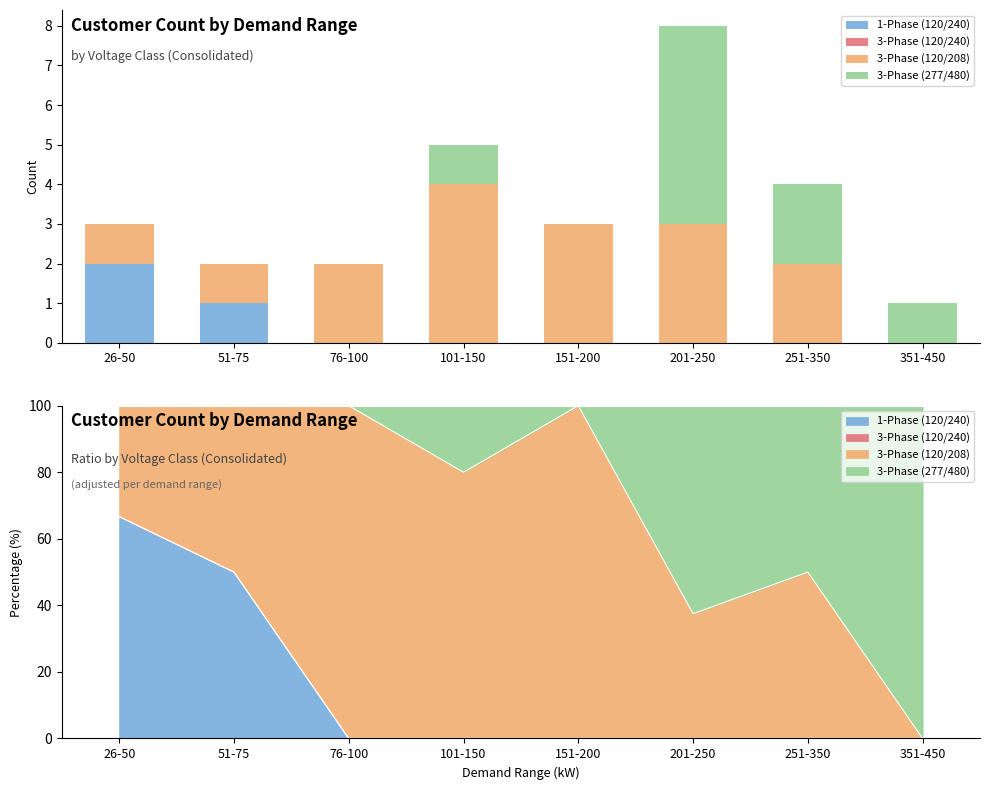

Count the number of data series in this chart.

4